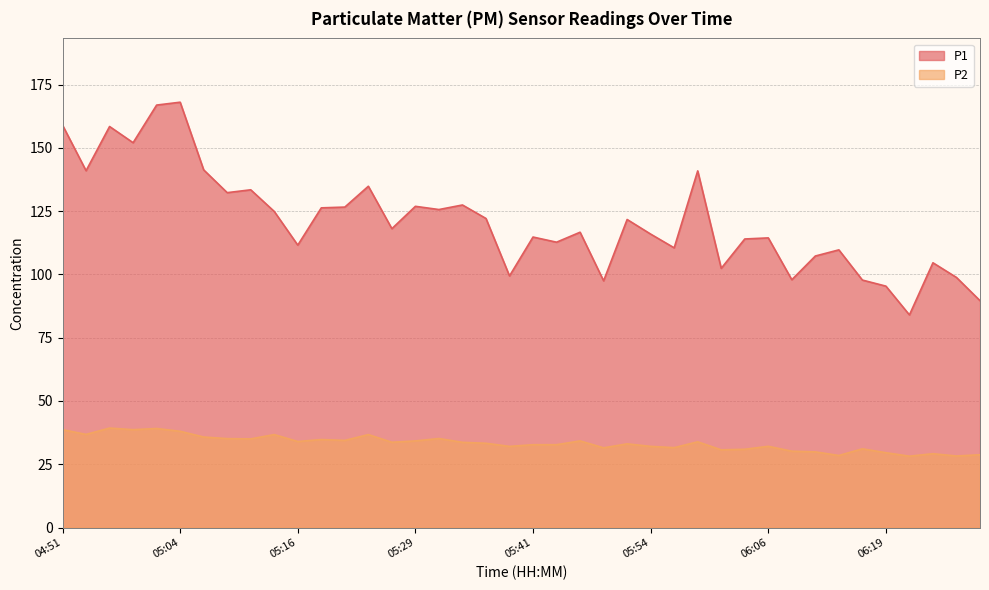

What is the sum of all P1 values?

4842.6